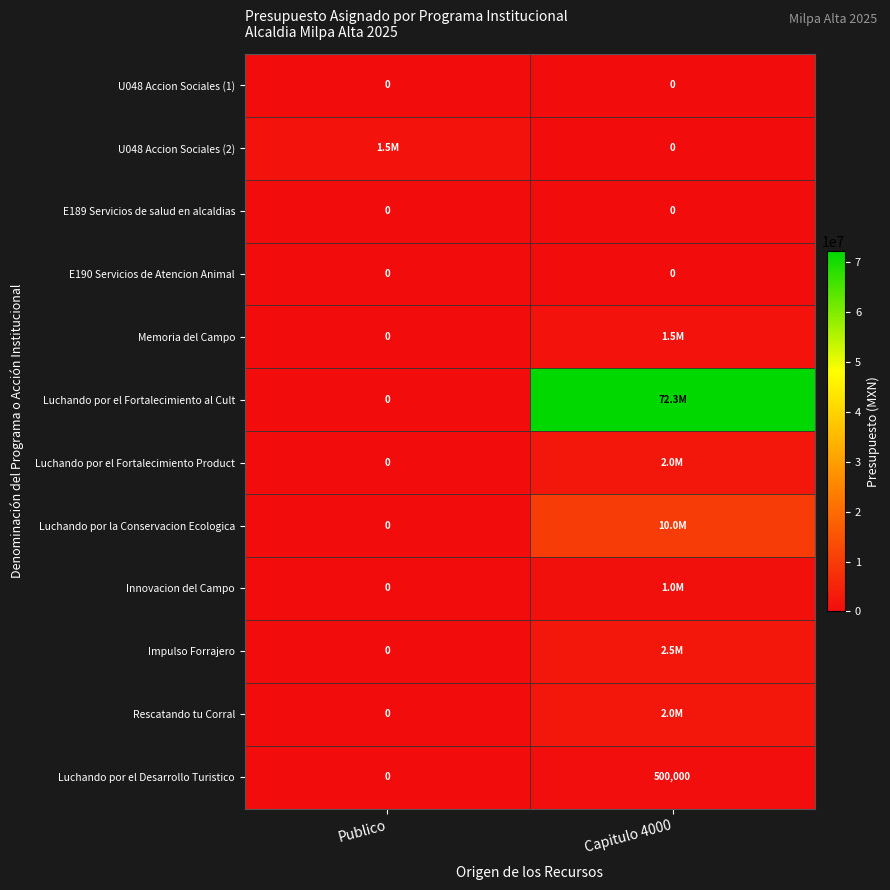

The U048 Accion Sociales (1) series shows 0 at Capitulo 4000. True or false?

True